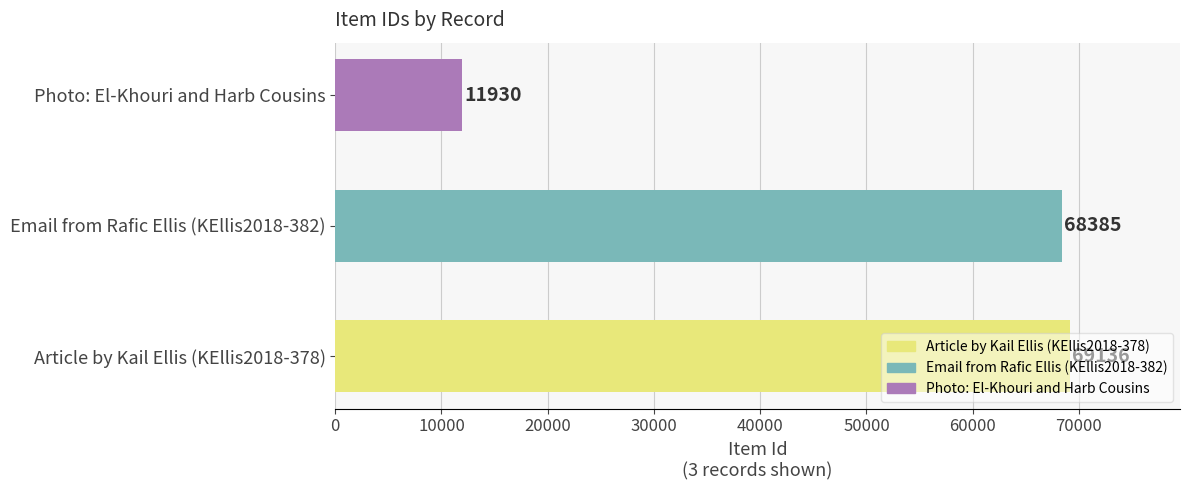

Which category has the highest value across all series?

Article by Kail Ellis (KEllis2018-378)